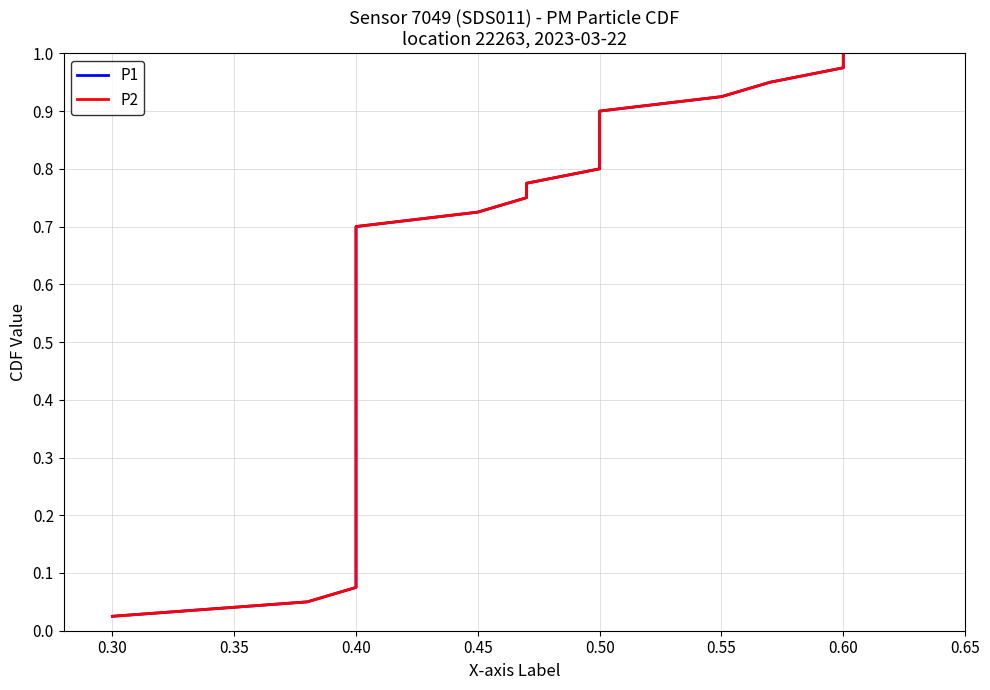

The value of P1 at 0.40 is 0.7. True or false?

True